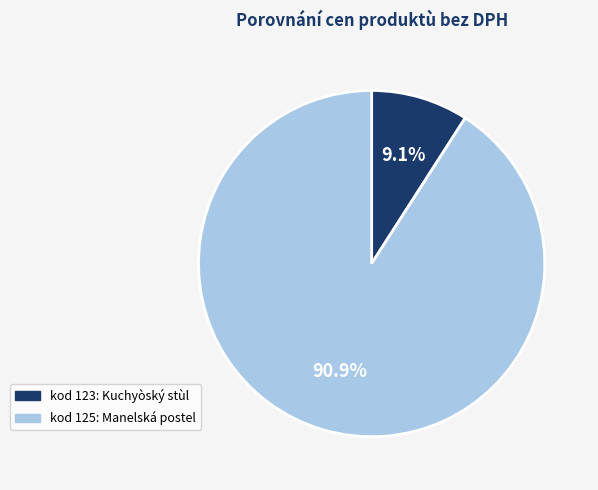

Which slice represents more than half of the pie?

kod 125: Manelská postel